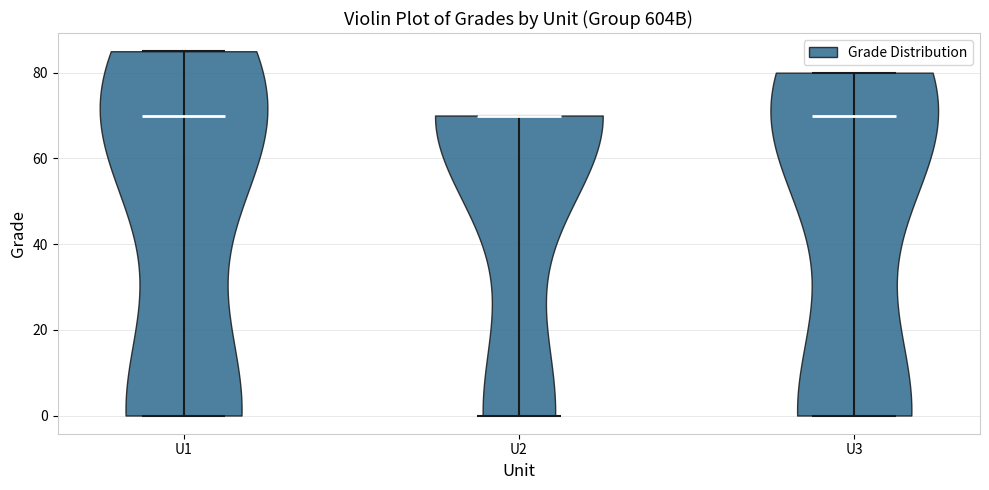

Reading left to right, read every violin against the y-axis: where its median line is, and the lowest and highest points it reaches. The values are not printed on the chart, so give them approximately, as read against the axis.

U1: median line 70, lowest point 0, highest point 86
U2: median line 70, lowest point 0, highest point 70
U3: median line 70, lowest point 0, highest point 80